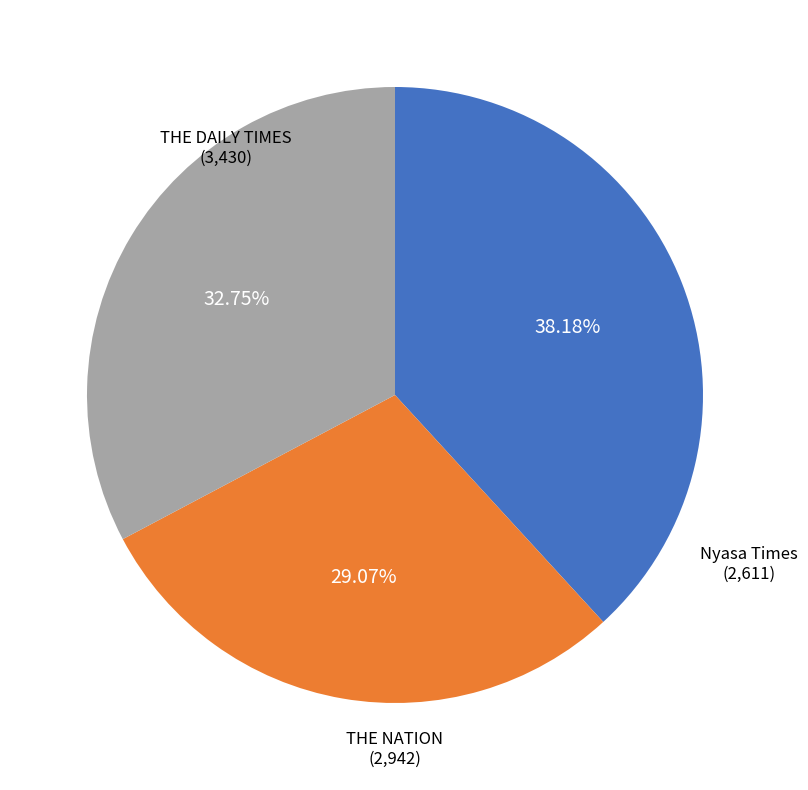

Rank the categories by value from highest to lowest.

THE DAILY TIMES, THE NATION, Nyasa Times